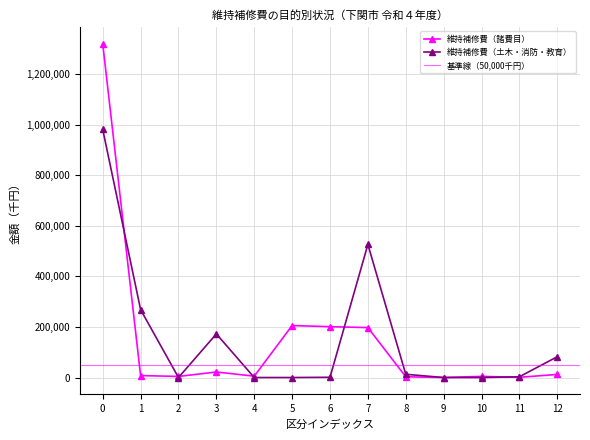

The value of 維持補修費 at 9 is -639575. True or false?

False